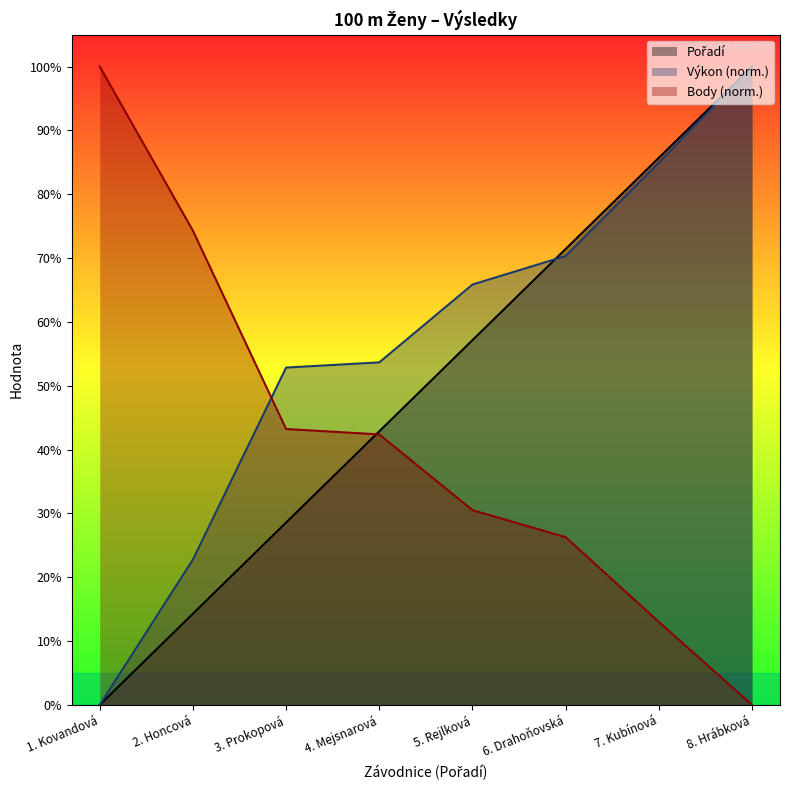

How many values in the Pořadí series exceed 57?

4